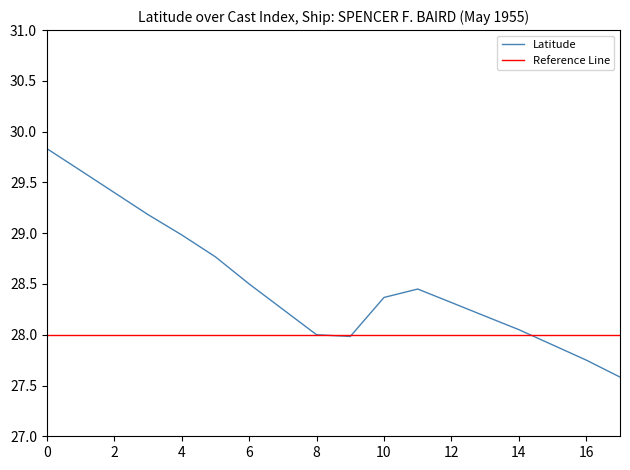

At which category does the chart reach its minimum across all series?

17